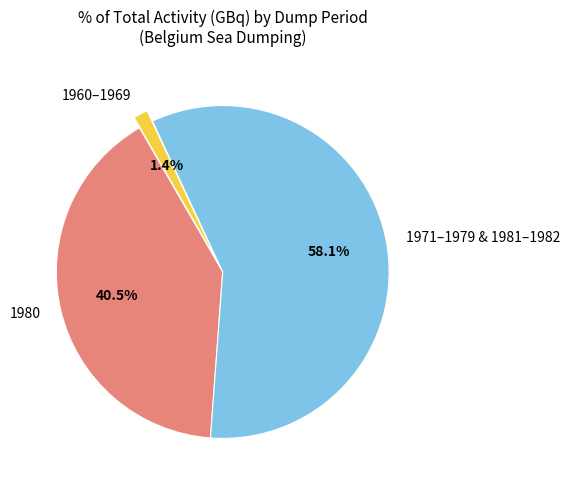

What is the ratio of the value at 1980 to the value at 1971–1979 & 1981–1982?

0.7